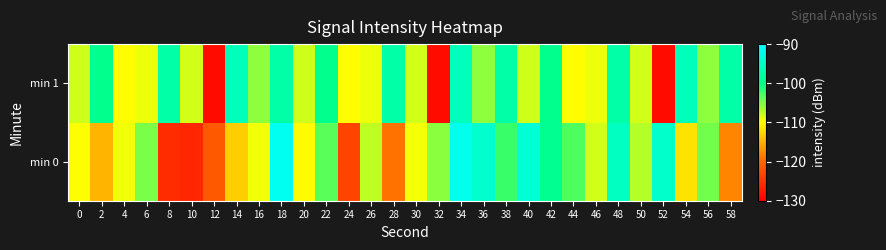

What is the difference between the highest and lowest values at 2?

15.2